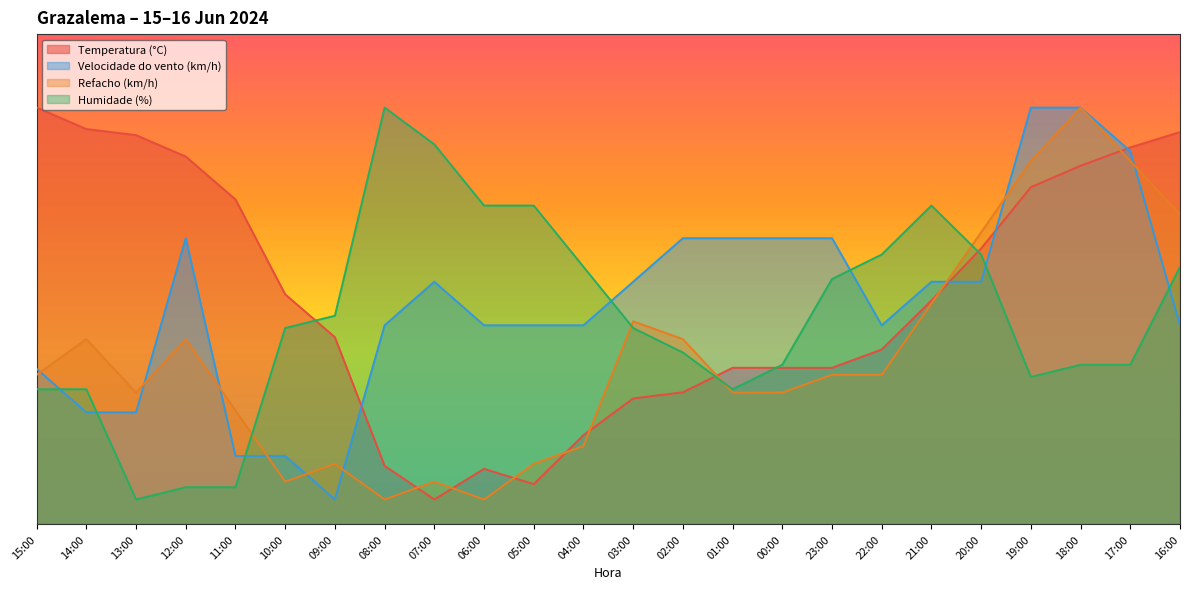

How many interior local peaks does the Velocidade do vento (km/h) series have?

2